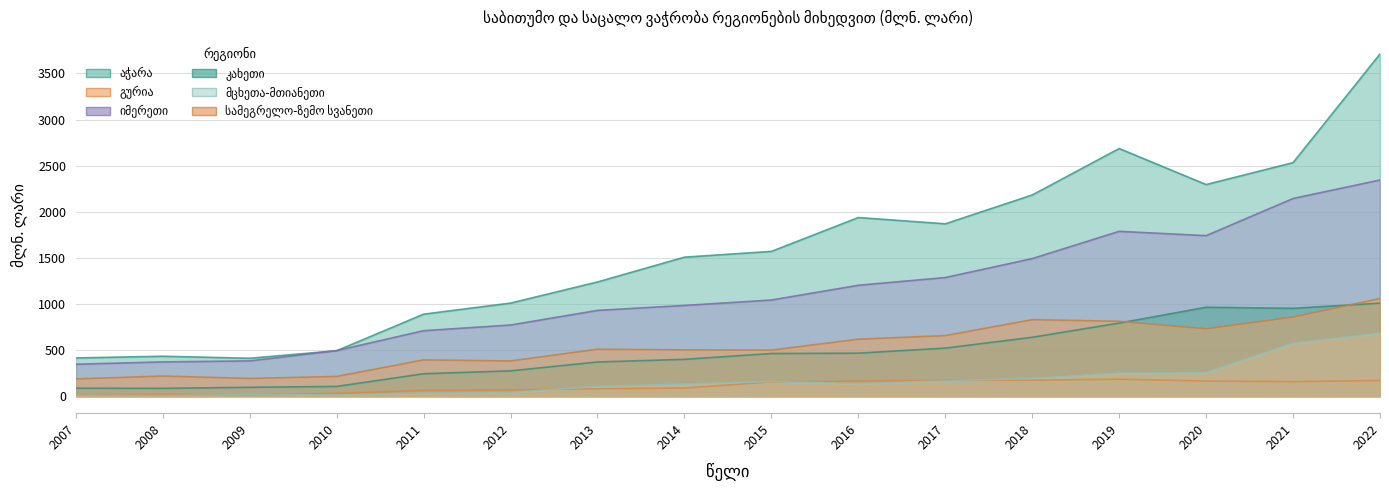

What is the maximum value for მცხეთა-მთიანეთი?

684.0